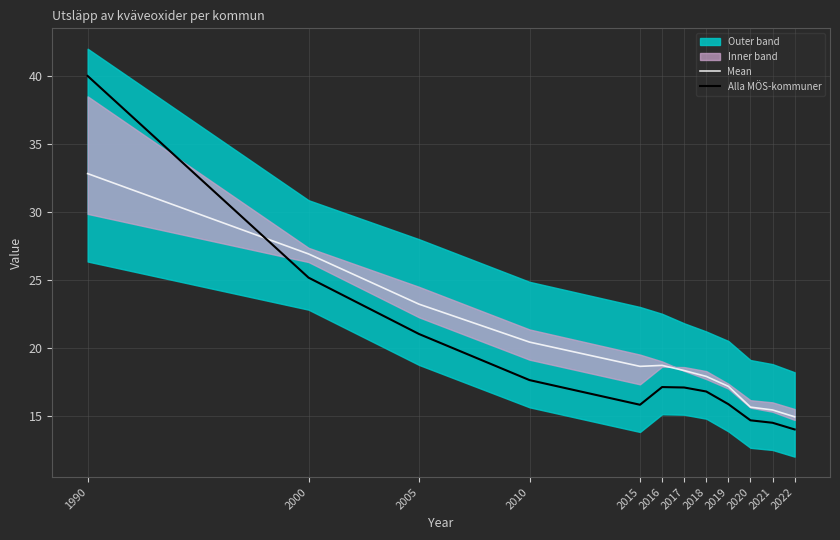

Reading left to right, extract all data points from this chart.

Mean: 1990=32.8	2000=26.9	2005=23.2	2010=20.4	2015=18.6	2016=18.7	2017=18.3	2018=17.9	2019=17.2	2020=15.6	2021=15.4	2022=14.9
Alla MÖS-kommuner: 1990=40.0	2000=25.2	2005=21.0	2010=17.6	2015=15.8	2016=17.1	2017=17.1	2018=16.8	2019=15.9	2020=14.7	2021=14.5	2022=14.0